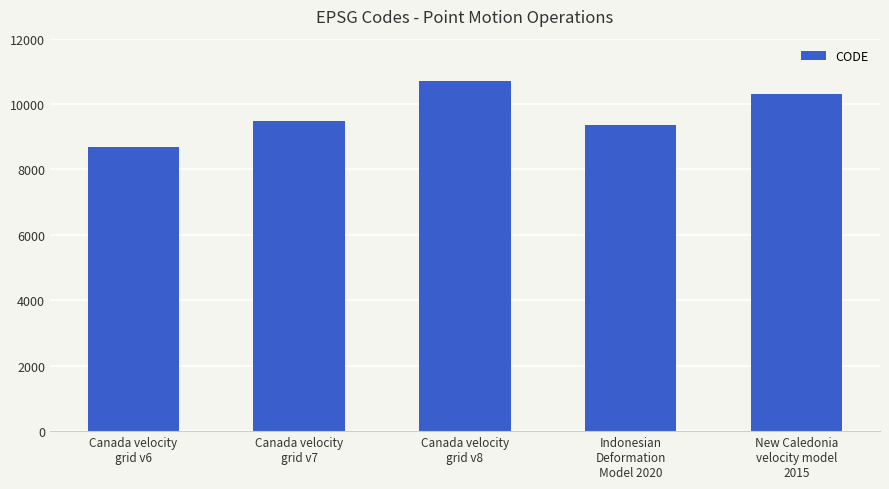

List the labels in order of value, largest first.

Canada velocity
grid v8, New Caledonia
velocity model
2015, Canada velocity
grid v7, Indonesian
Deformation
Model 2020, Canada velocity
grid v6